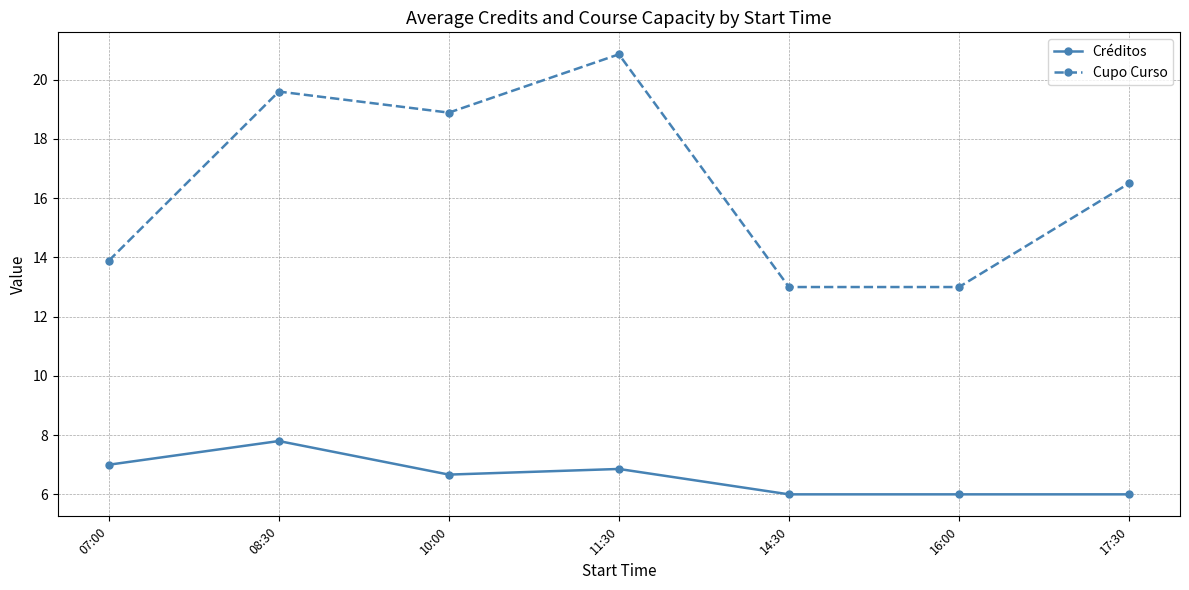

How many lines are shown in the chart?

2